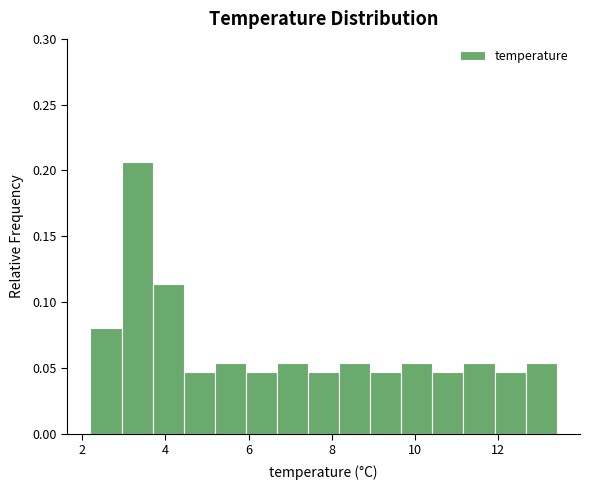

Around what value on the x-axis is the tallest bar? Give the approximate position of its centre, as read against the axis.

3.4